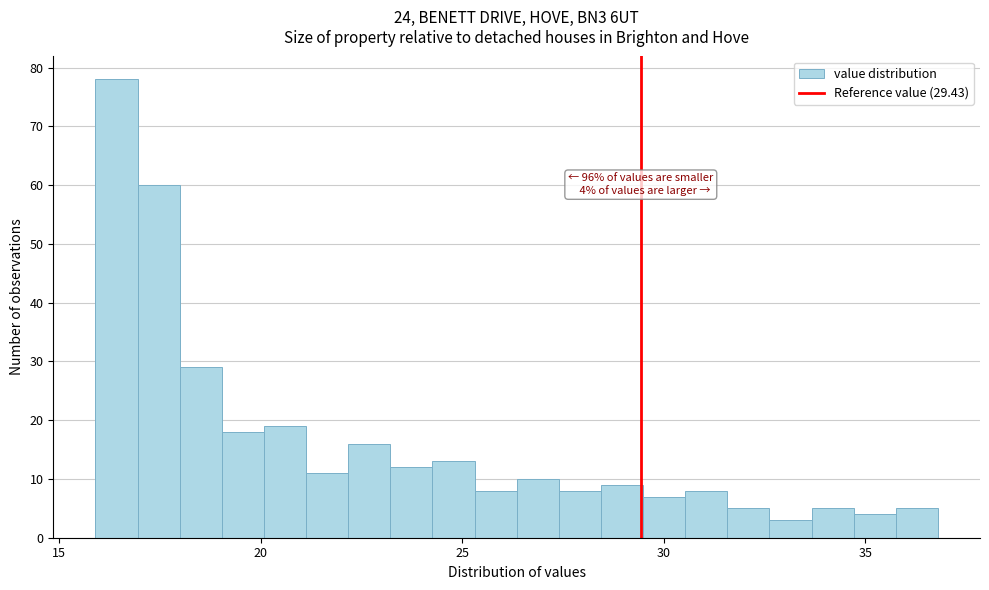

Around what value on the x-axis is the tallest bar? Give the approximate position of its centre, as read against the axis.

16.5